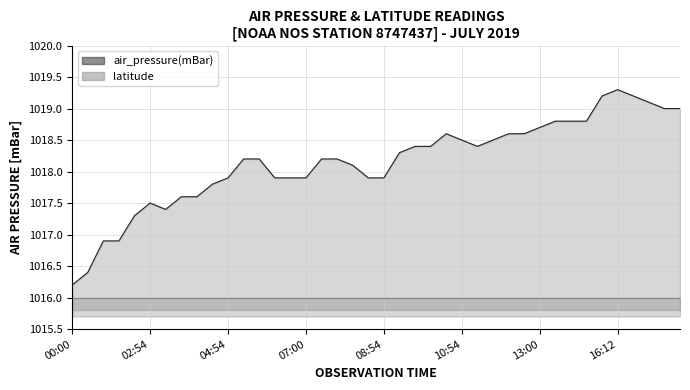

What is the ratio of the value at 2019-07-01T08:48 to the value at 2019-07-01T10:48?

1.0